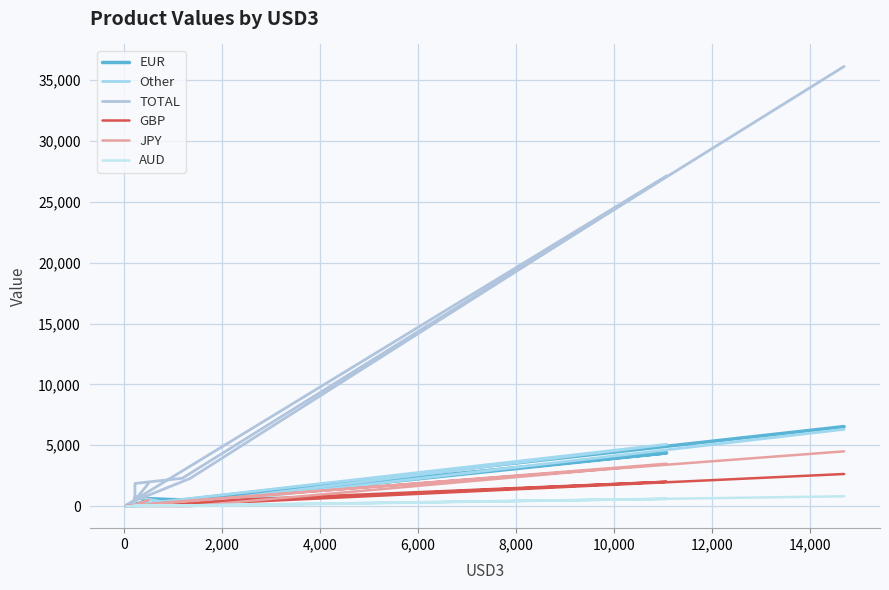

What is the difference between the second highest and minimum values in the TOTAL series?

27031